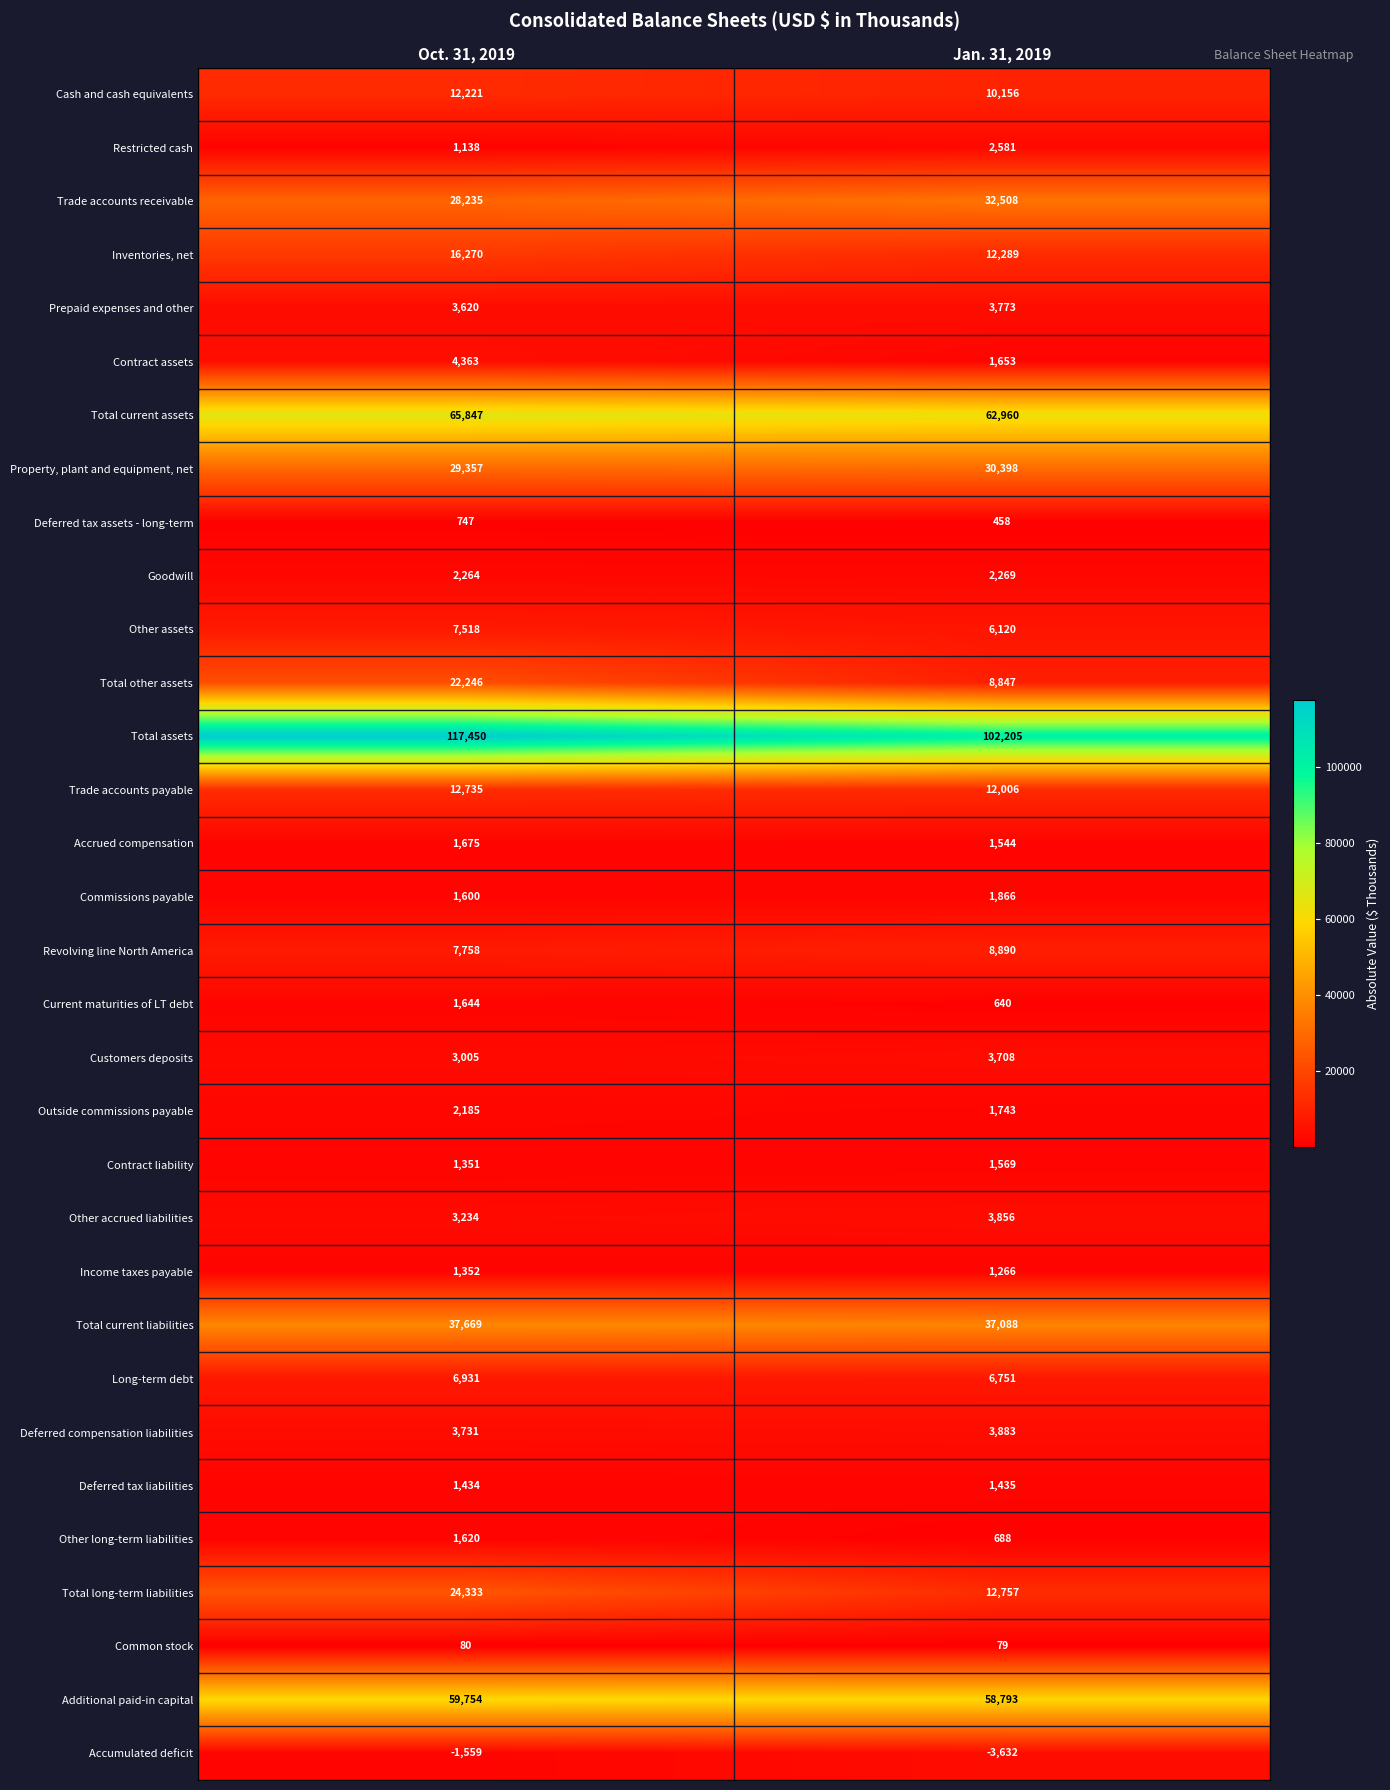

True or false: Income taxes payable has a value of 2004 at Oct. 31, 2019.

False